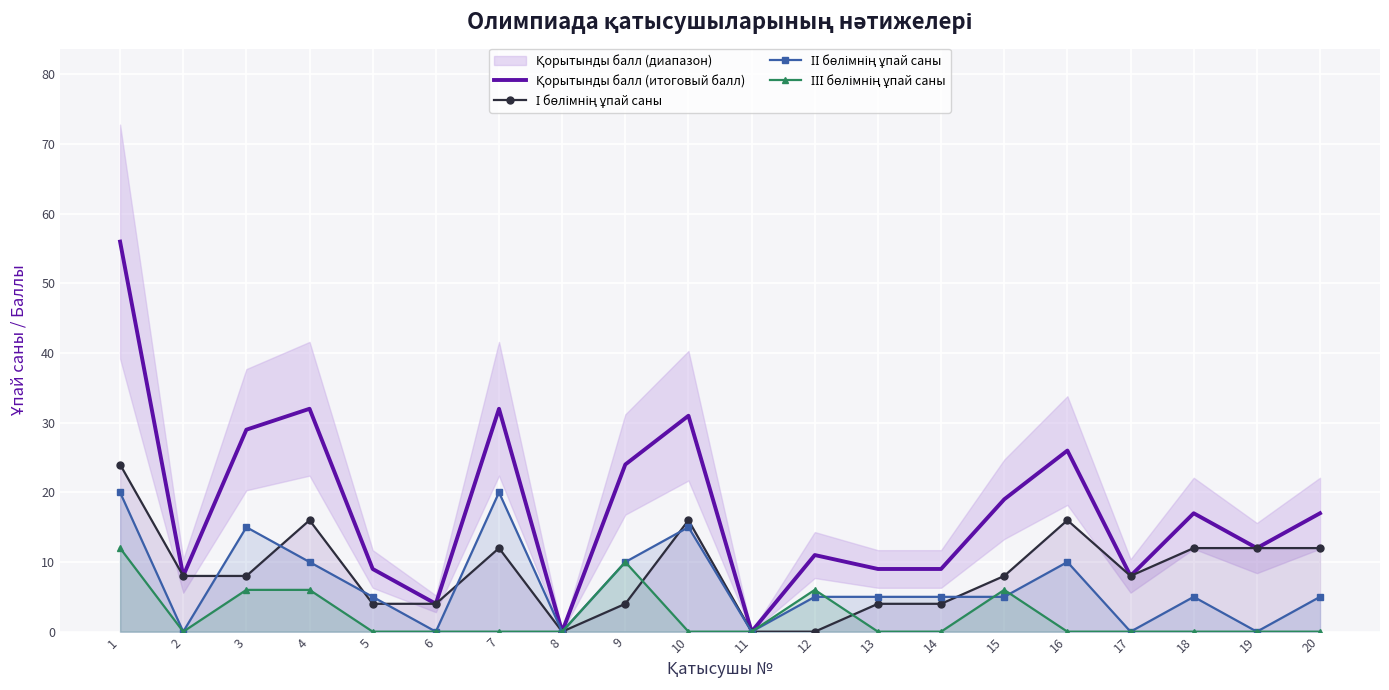

Between which two adjacent categories do ІІІ бөлімнің ұпай саны and І бөлімнің ұпай саны first intersect?

9 and 10